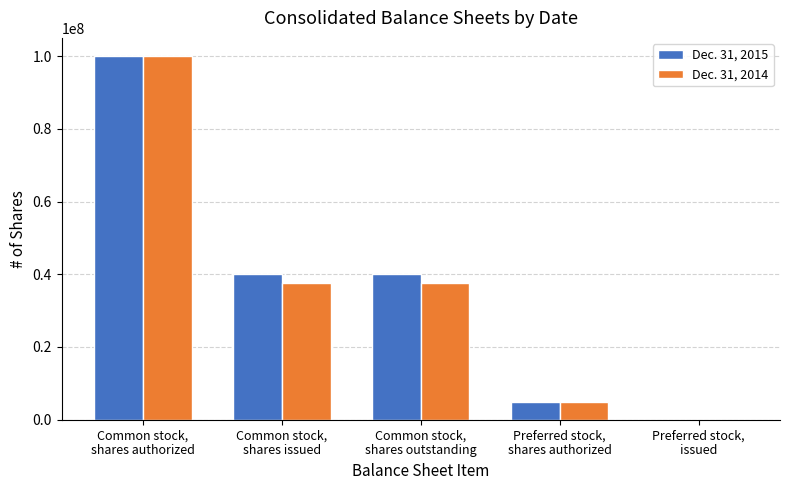

Which series has the largest range (max minus min)?

Dec. 31, 2015